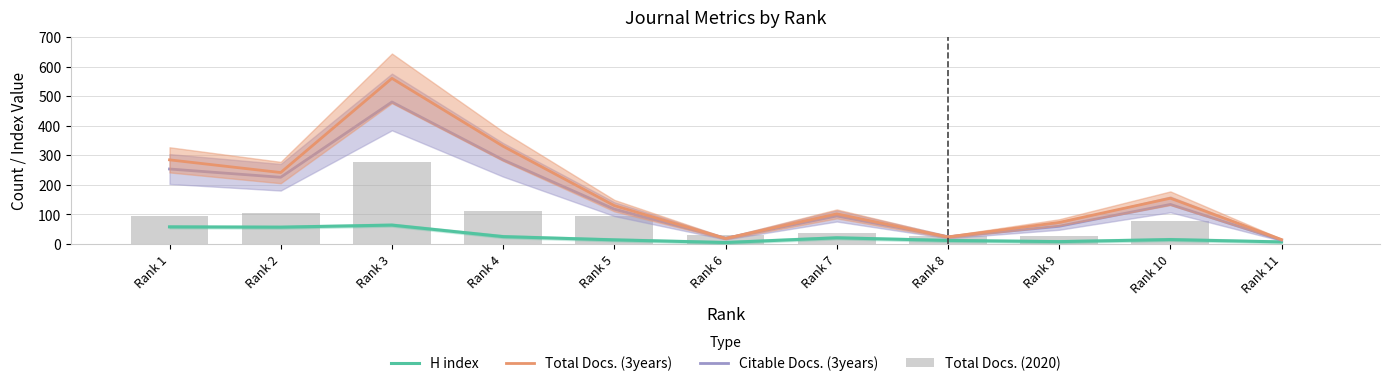

Which has a higher value, Rank 10 or Rank 1?

Rank 1